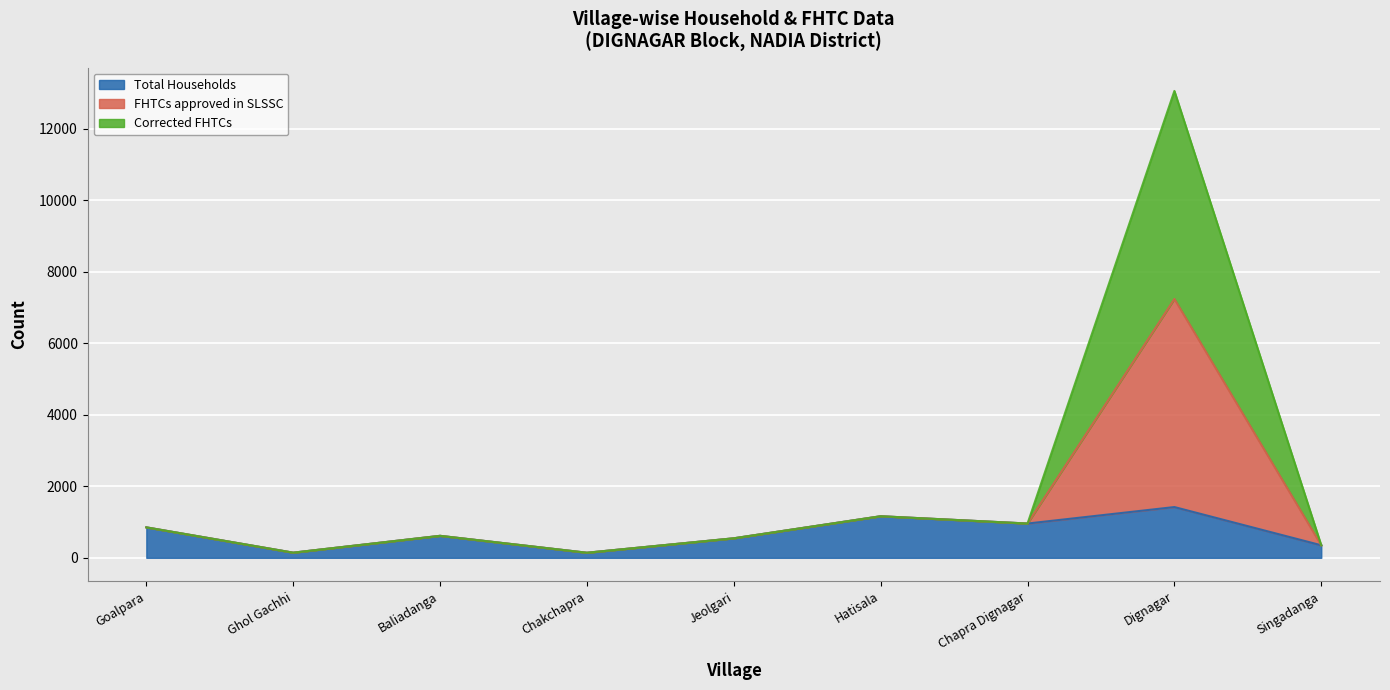

Is it true that Corrected FHTCs equals 1488 at Goalpara?

False